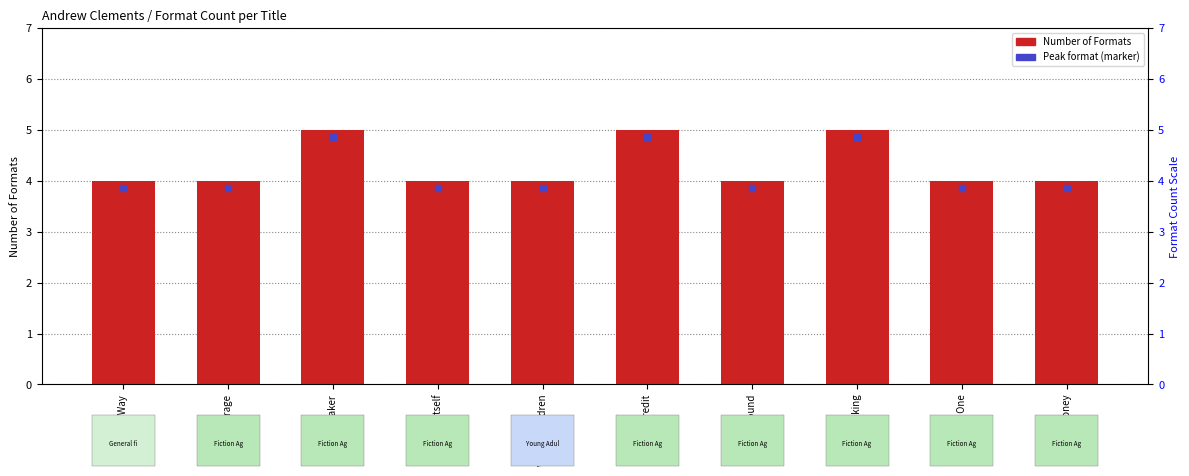

Which category has the lowest value across all series?

In Harm's Way